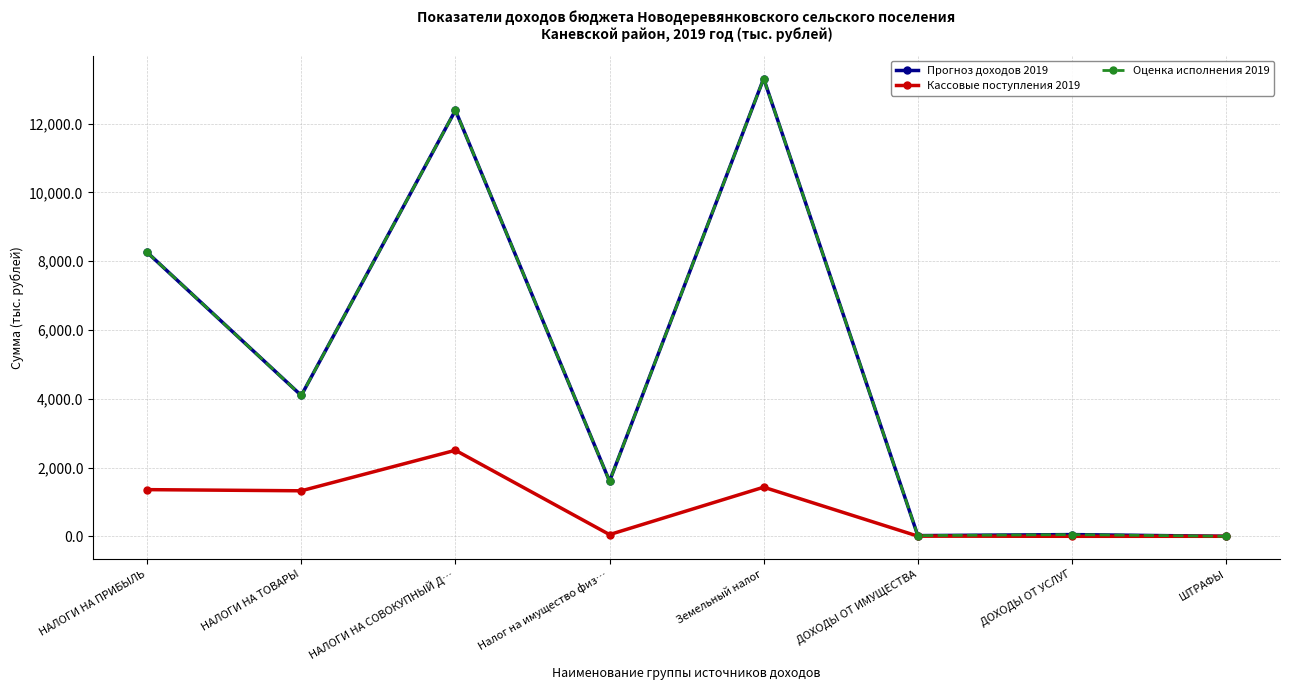

What is the label of the 8th point from the left?

ШТРАФЫ